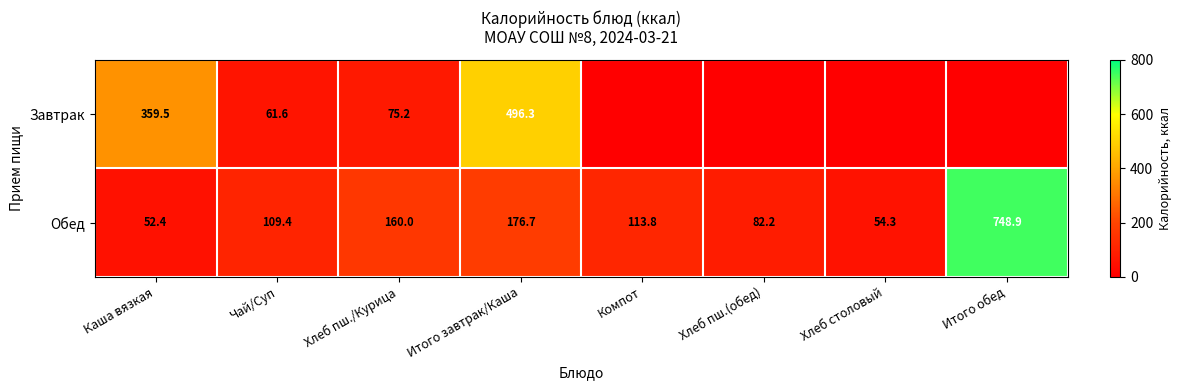

List the labels in order of Обед value, largest first.

Итого обед, Итого завтрак/Каша, Хлеб пш./Курица, Компот, Чай/Суп, Хлеб пш.(обед), Хлеб столовый, Каша вязкая